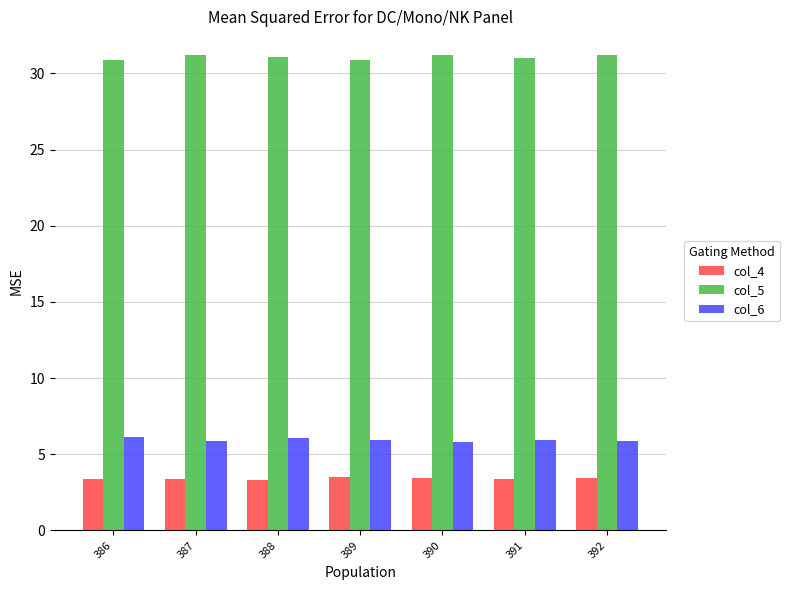

What is the smallest value displayed?

3.3